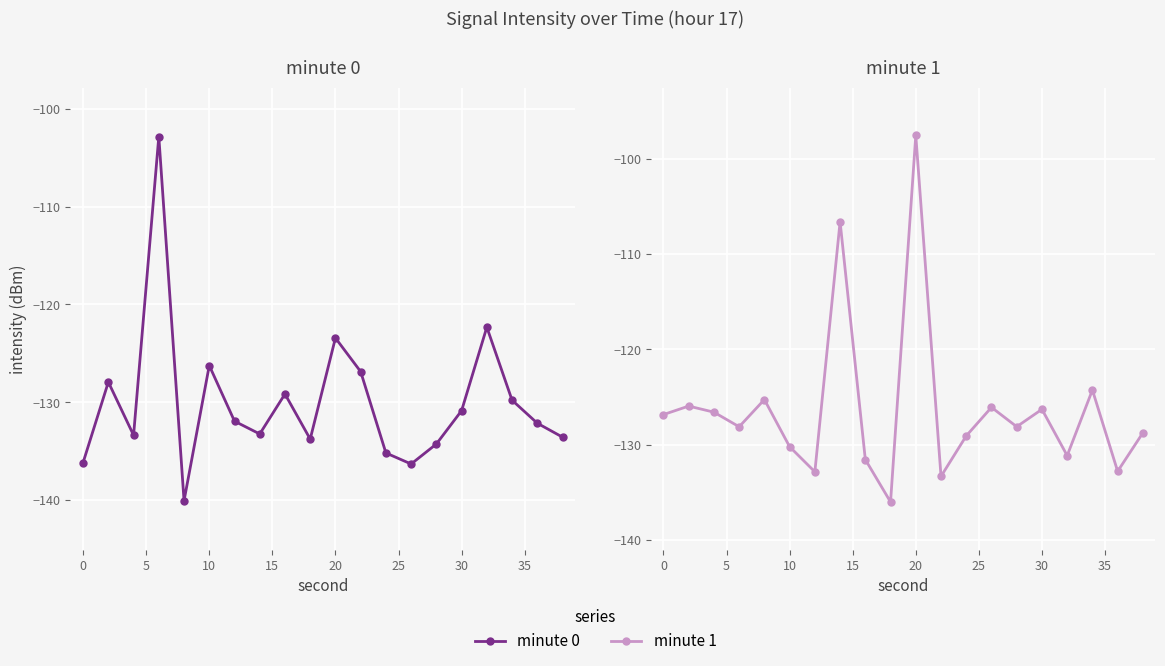

How many times do minute 1 and minute 0 cross each other?

12